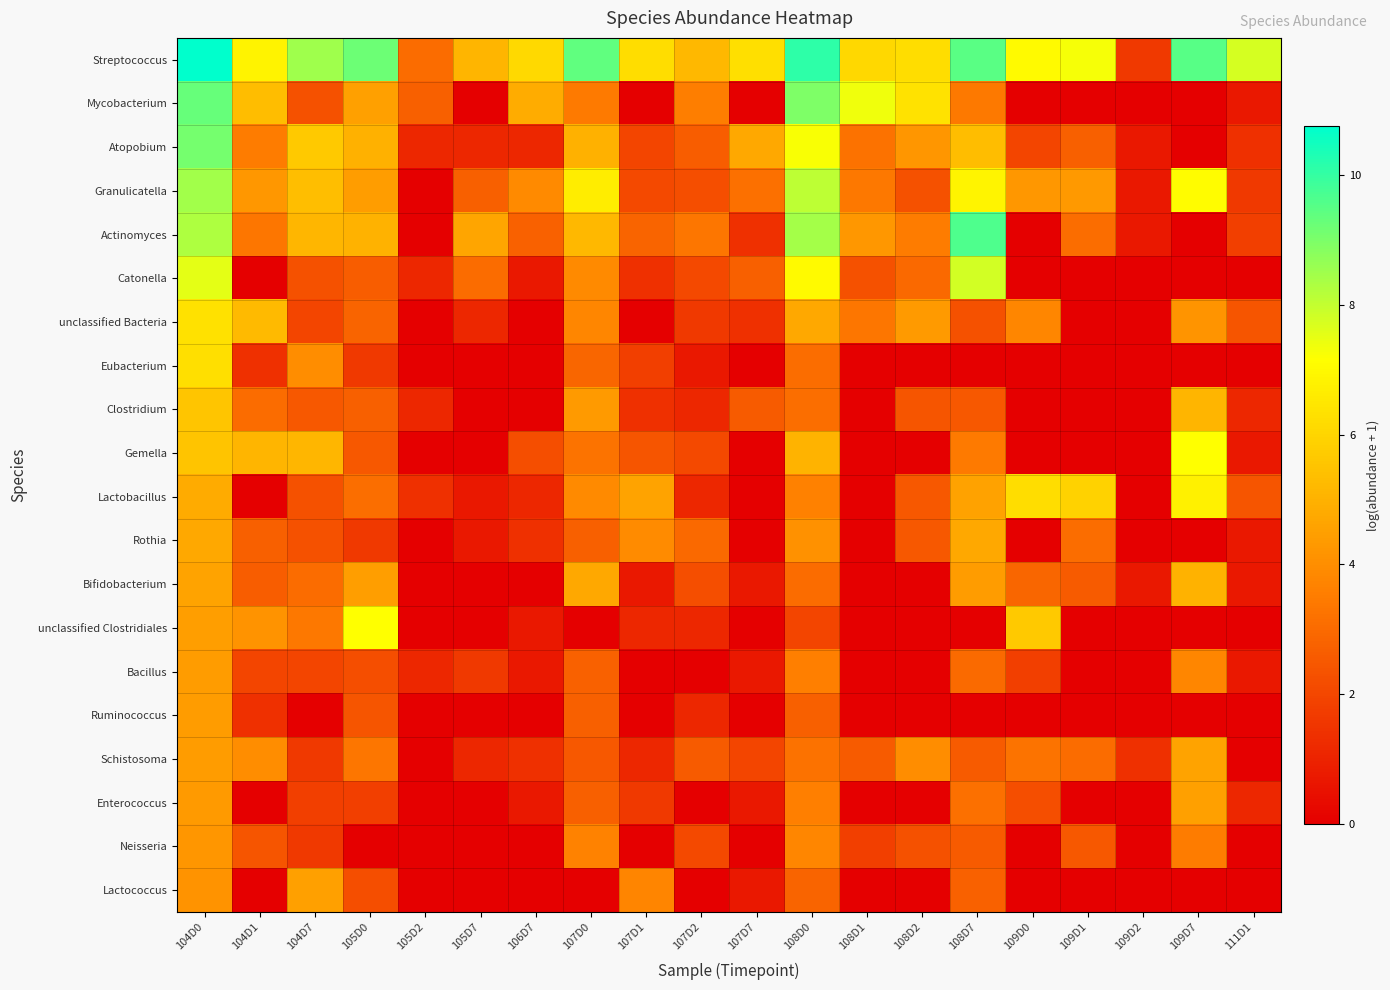

How many data points does each series have?

20